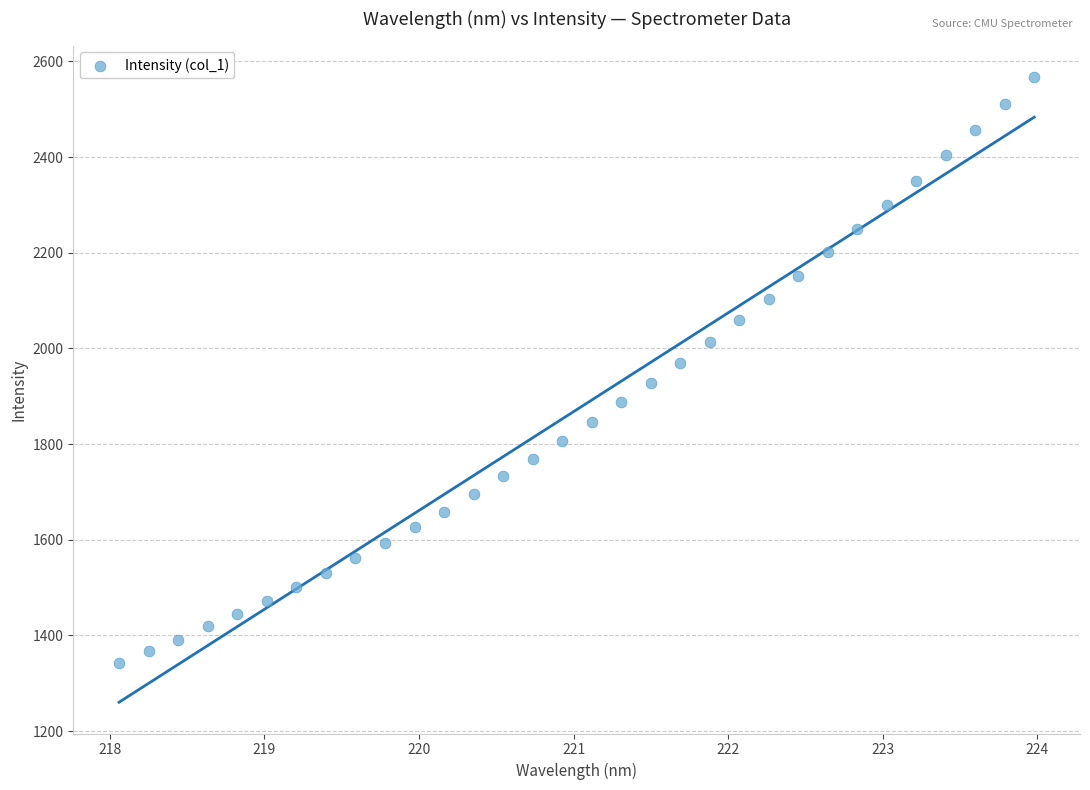

What is the range of Y values (max minus min)?

1226.6